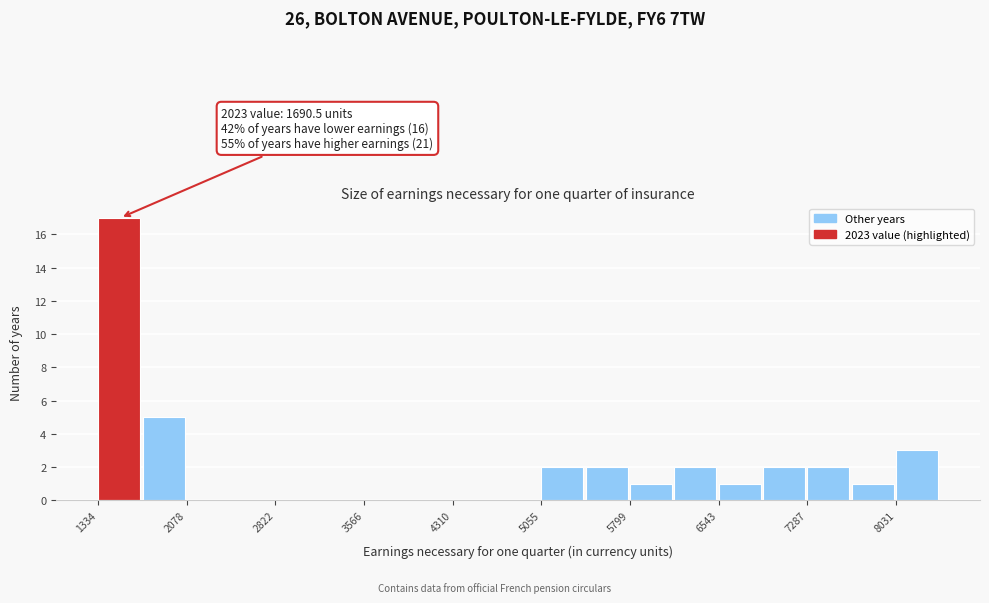

Around what value on the x-axis is the tallest bar? Give the approximate position of its centre, as read against the axis.

1500